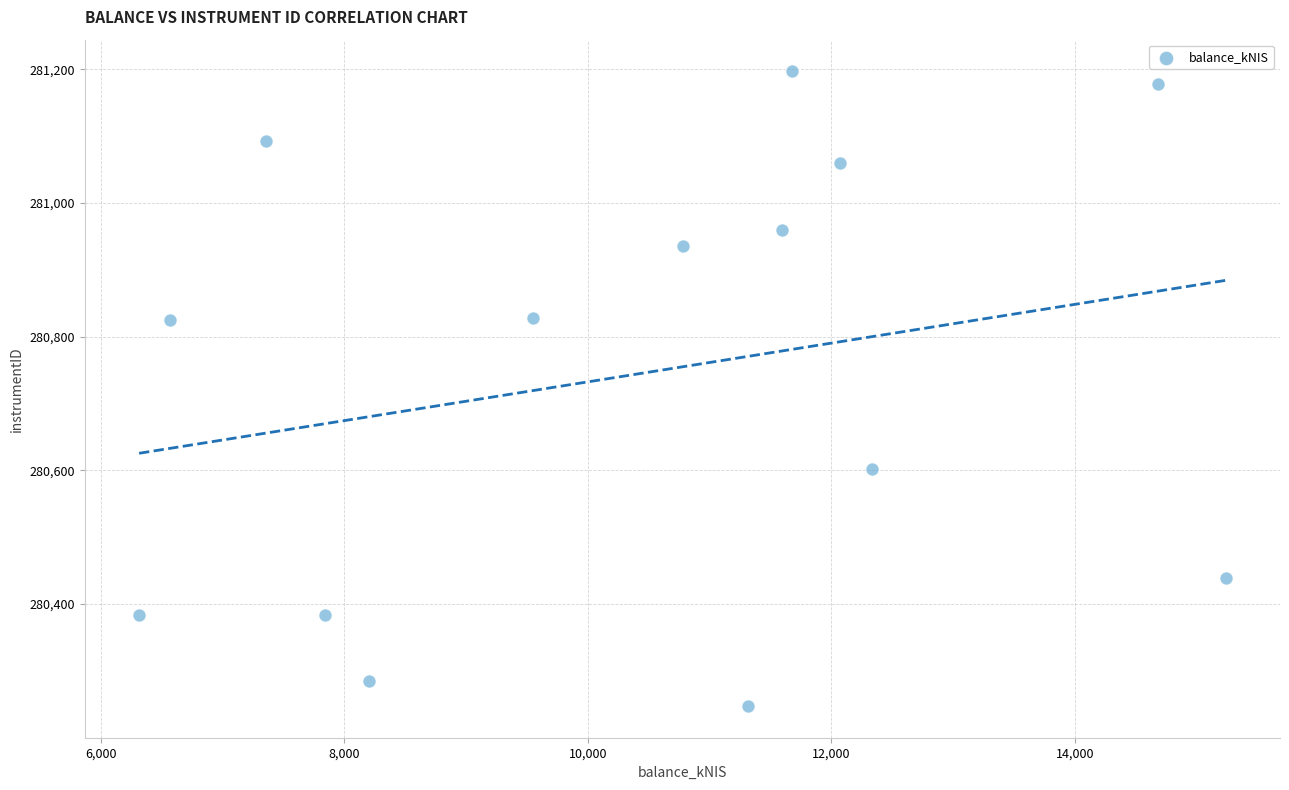

What is the range of X values (max minus min)?

8922.0